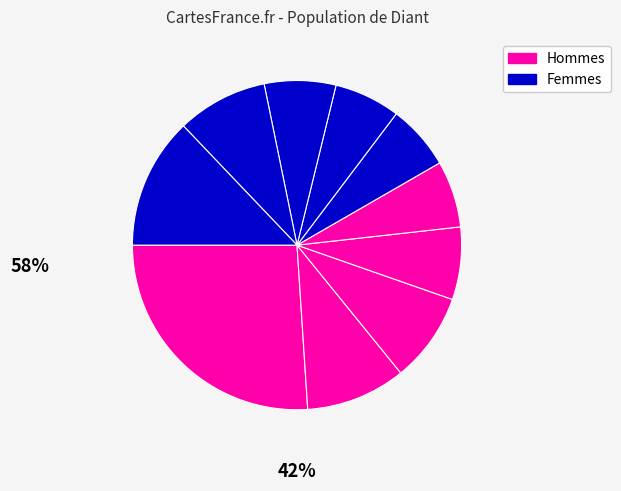

How many segments does this pie chart have?

10